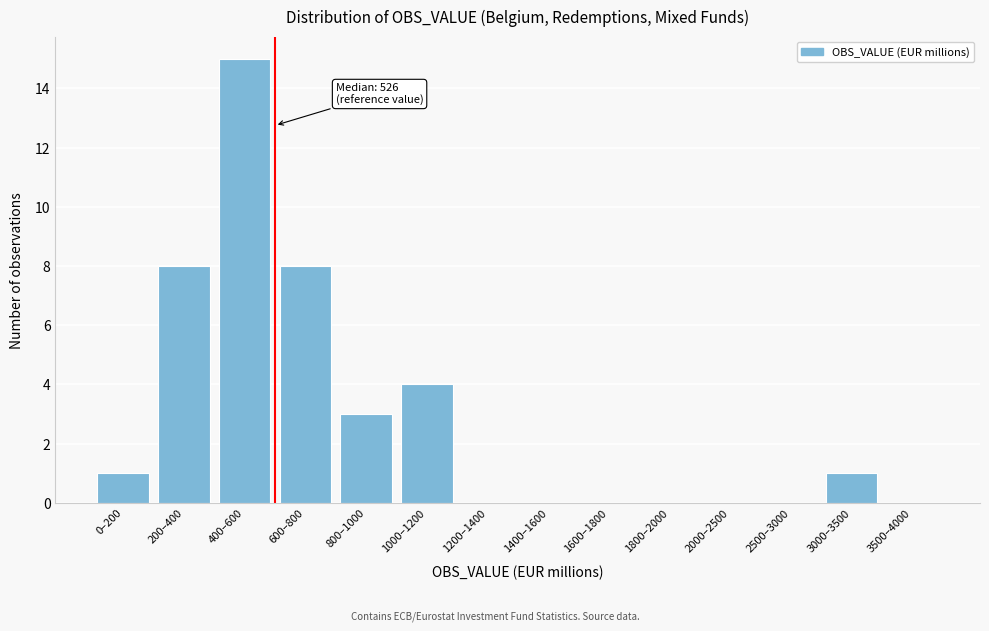

Reading left to right, list all the values displayed in this chart.

0–200=1	200–400=8	400–600=15	600–800=8	800–1000=3	1000–1200=4	1200–1400=0	1400–1600=0	1600–1800=0	1800–2000=0	2000–2500=0	2500–3000=0	3000–3500=1	3500–4000=0